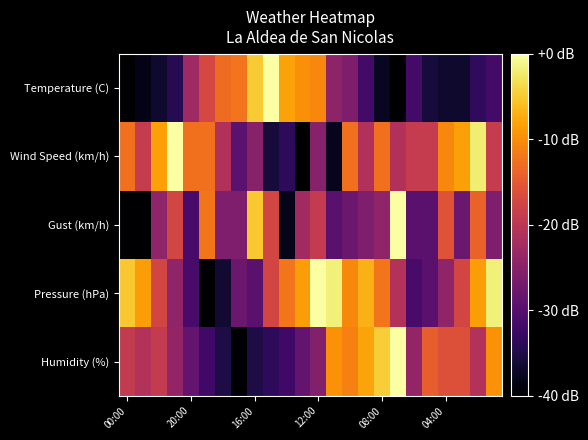

List the series in order of their overall mean, lowest first.

Temperature (C), Gust (km/h), Humidity (%), Wind Speed (km/h), Pressure (hPa)